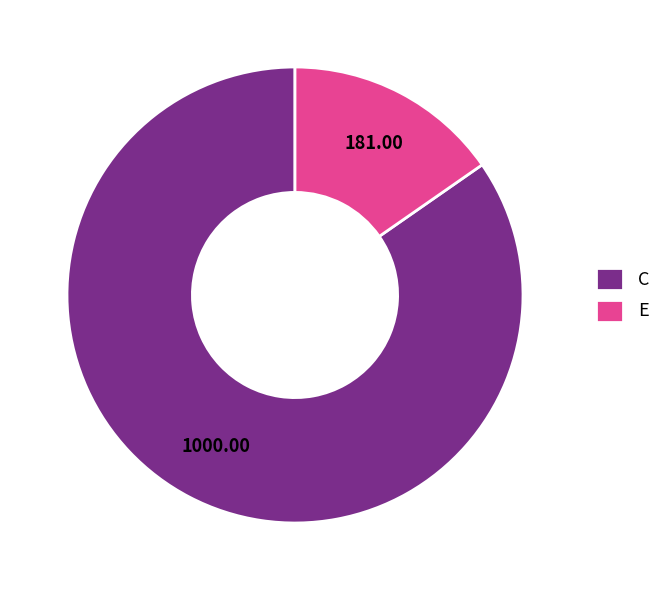

Combined, do E and C account for over 50%?

Yes